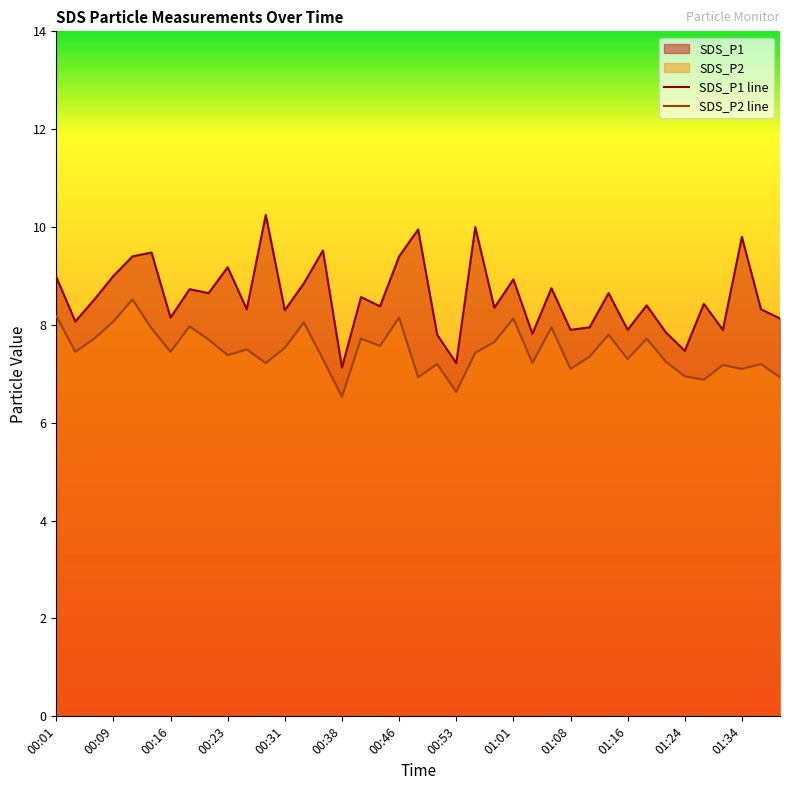

At how many categories does at least one series exceed 7?

39